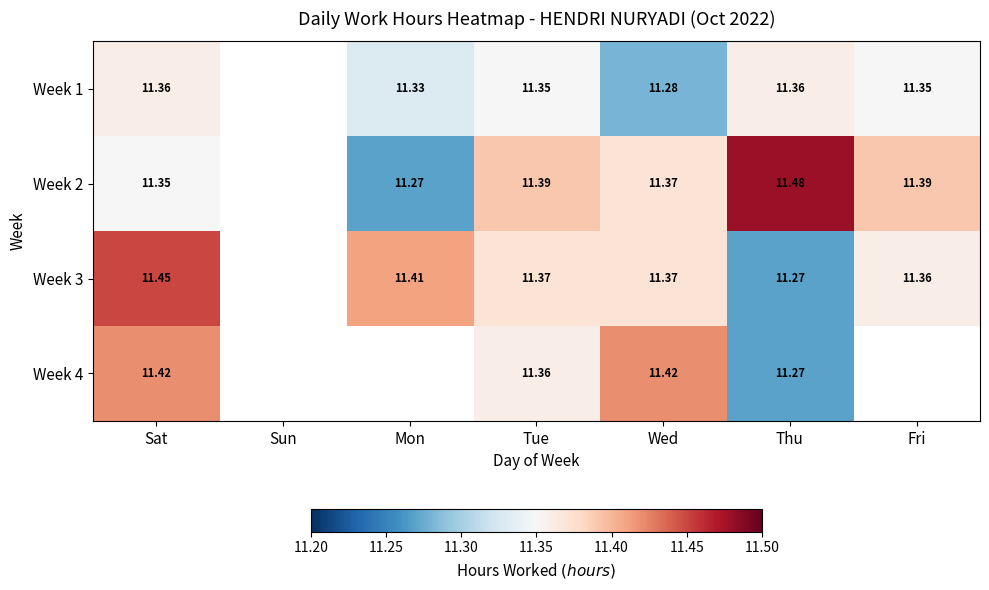

How many data points does each series have?

7